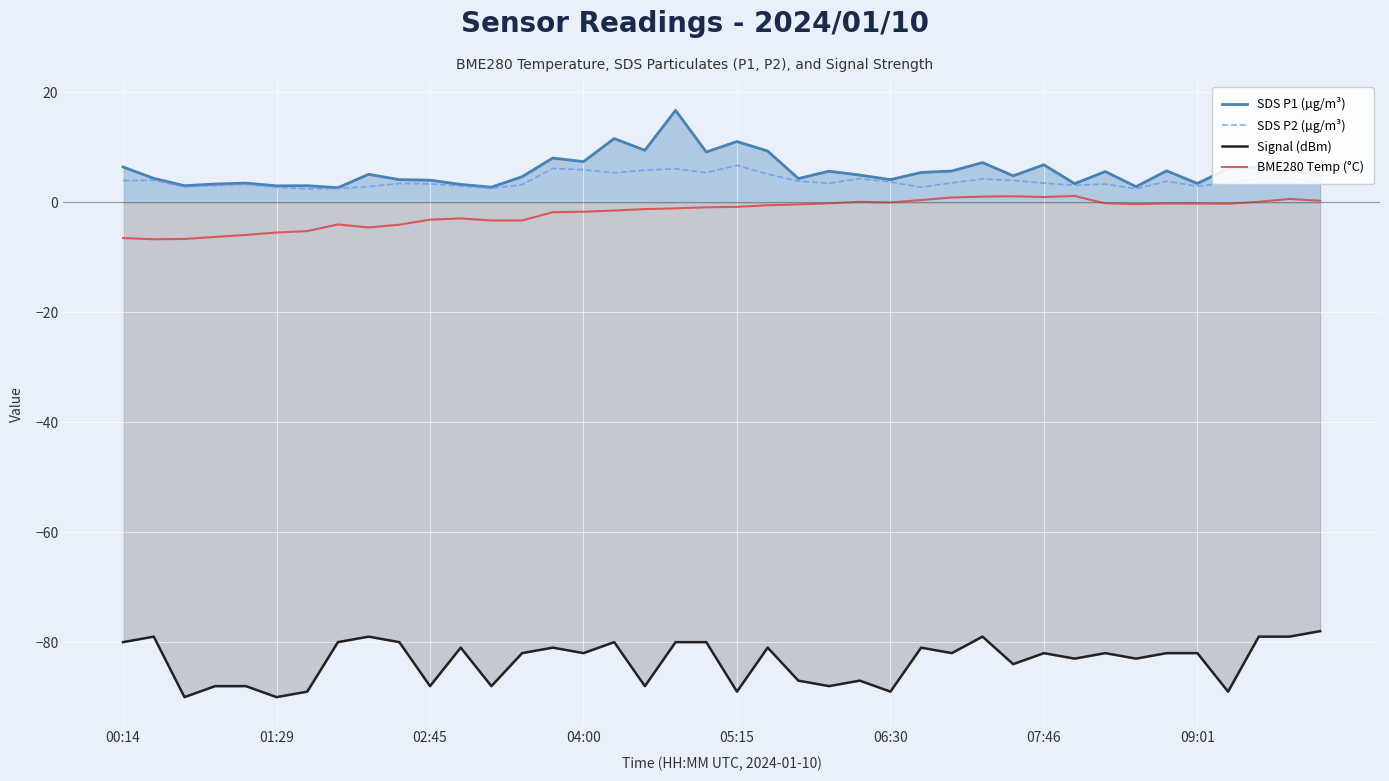

What is the minimum value for SDS P2 (µg/m³)?

2.4